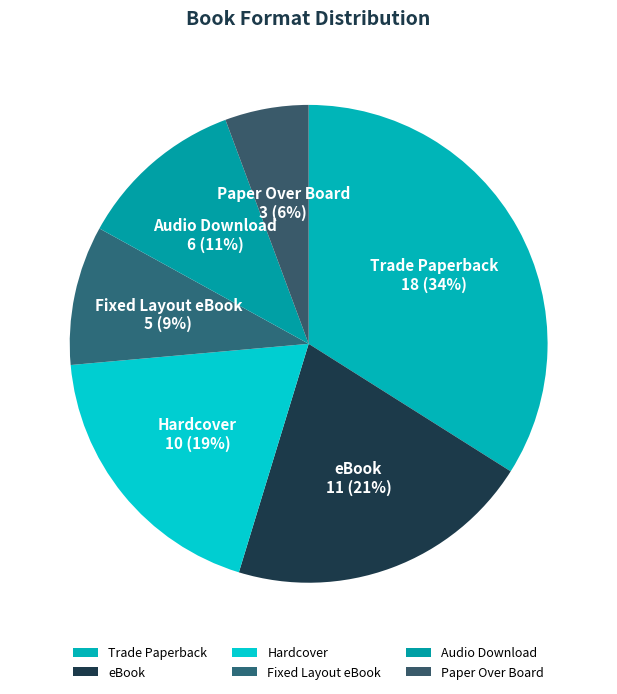

Which has a higher value, Trade Paperback or eBook?

Trade Paperback